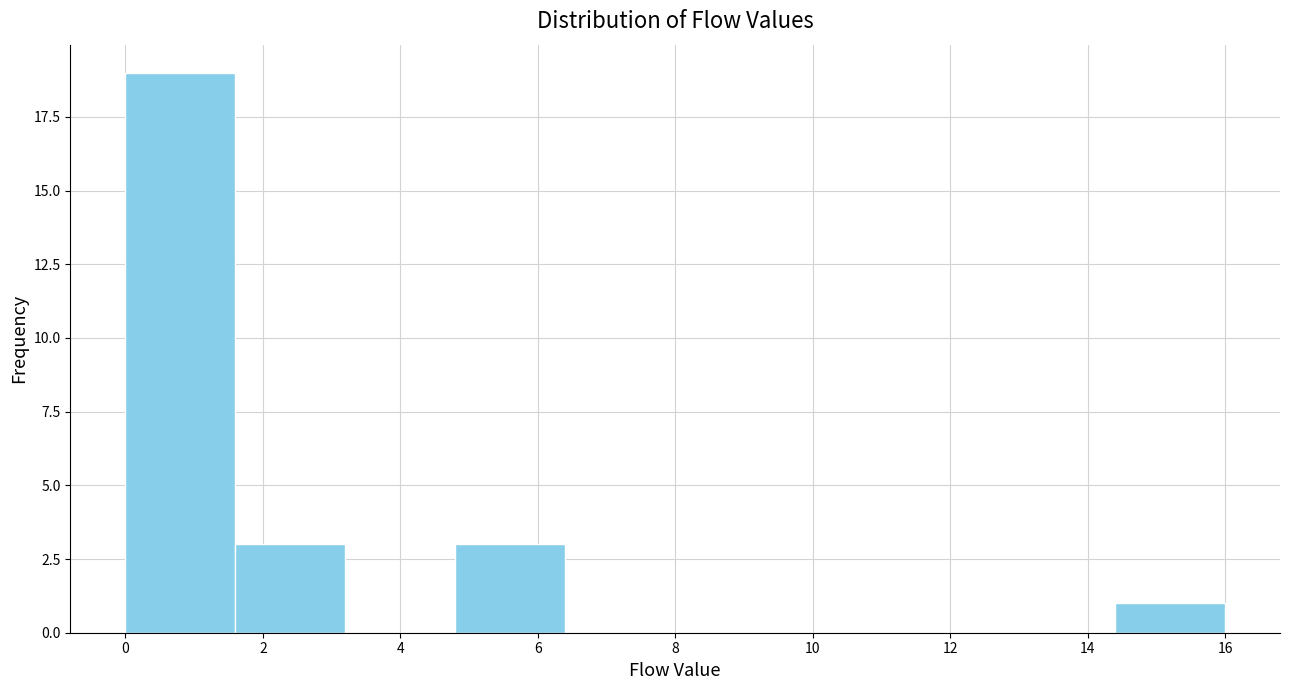

Reading left to right, list every bar in this chart as the range it spans on the x-axis followed by its height. The values are not printed on the chart, so give them approximately, as read against the axis.

0.0 to 1.6: 19
1.6 to 3.2: 3
3.2 to 4.8: 0
4.8 to 6.4: 3
6.4 to 8.0: 0
8.0 to 9.6: 0
9.6 to 11.2: 0
11.2 to 12.8: 0
12.8 to 14.4: 0
14.4 to 16.0: 1